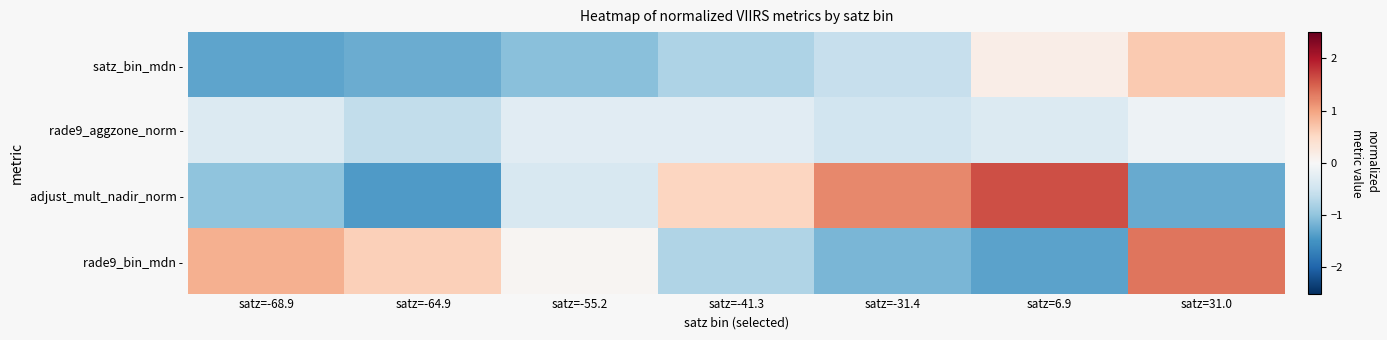

Which label corresponds to the smallest value in the chart?

satz=-64.9